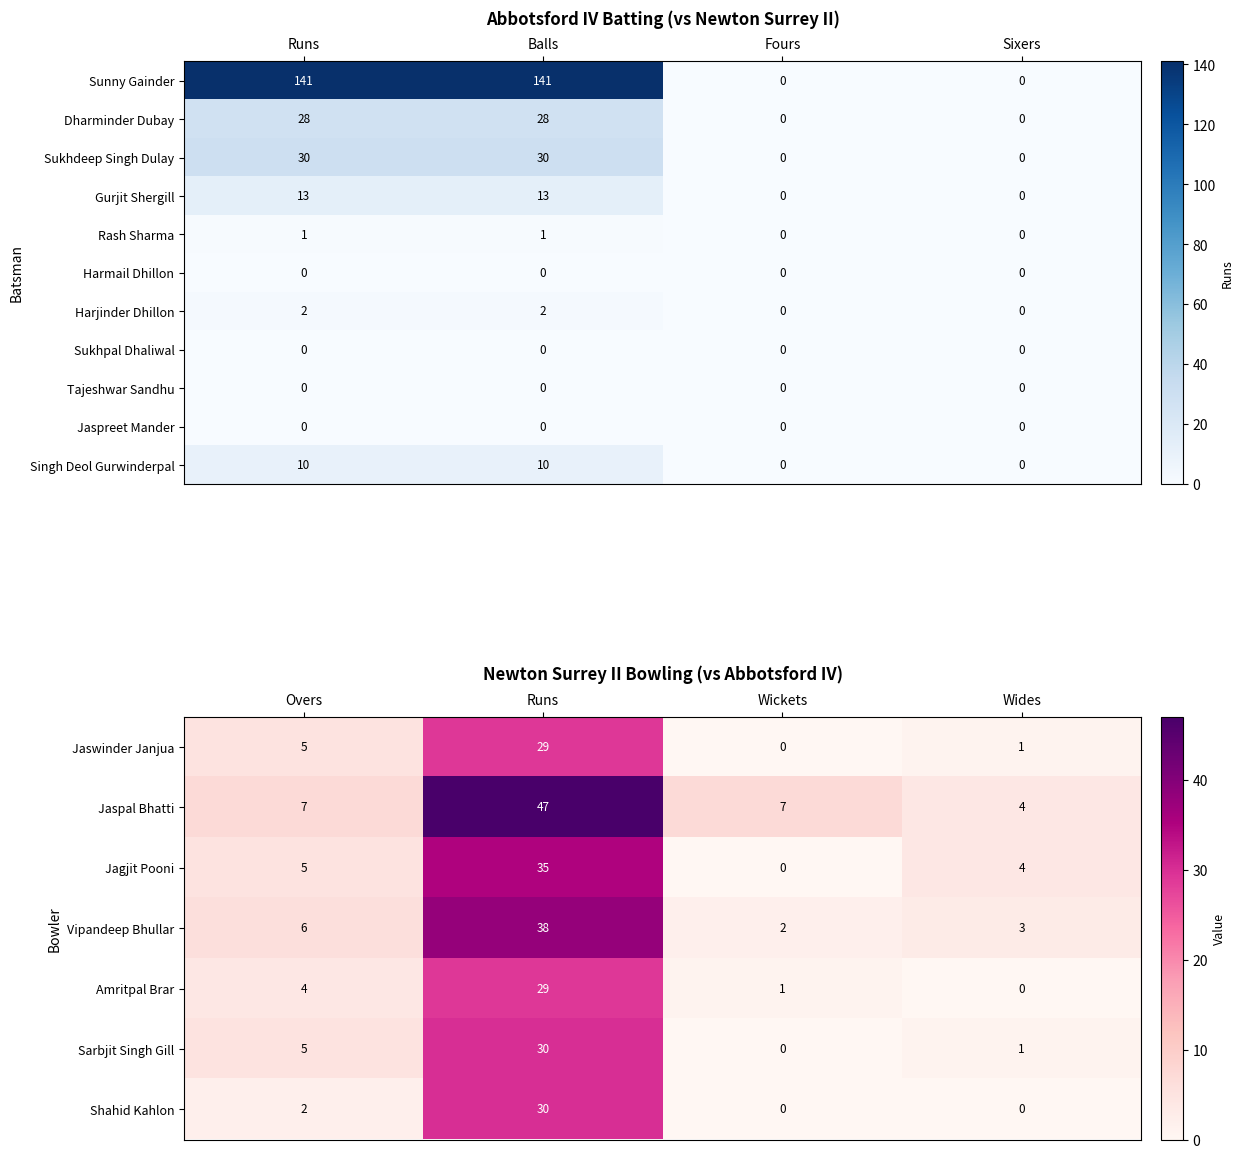

Which series has the largest range (max minus min)?

Jaspal Bhatti